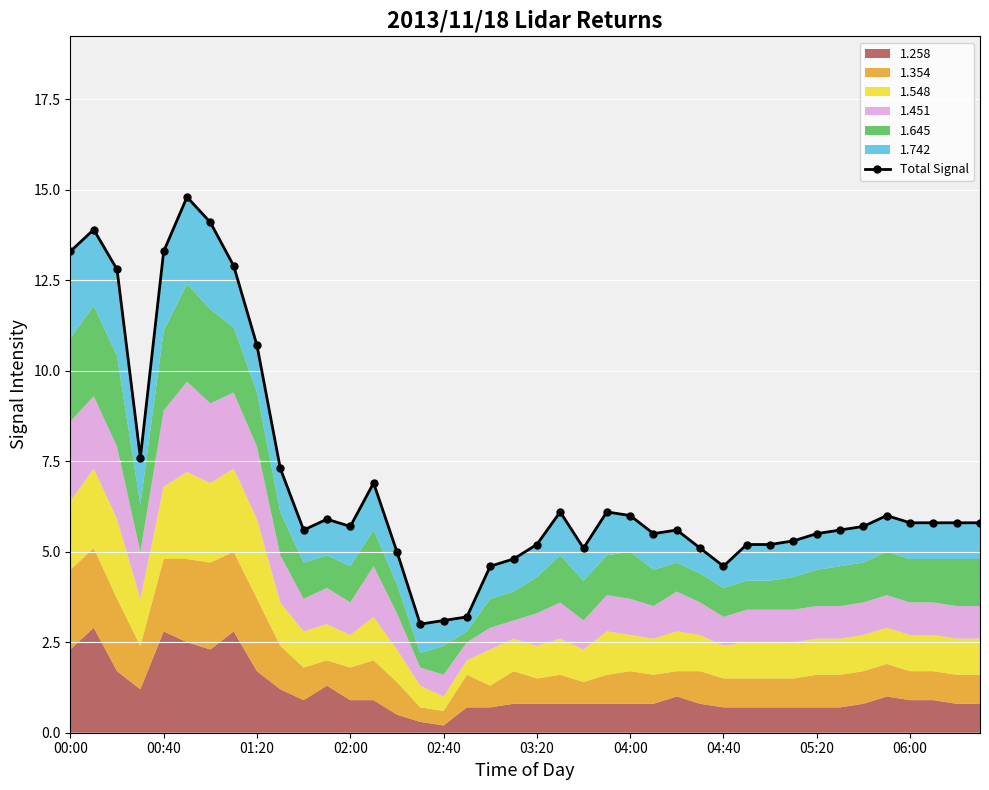

What is the value of the 32nd point from the left?

5.3